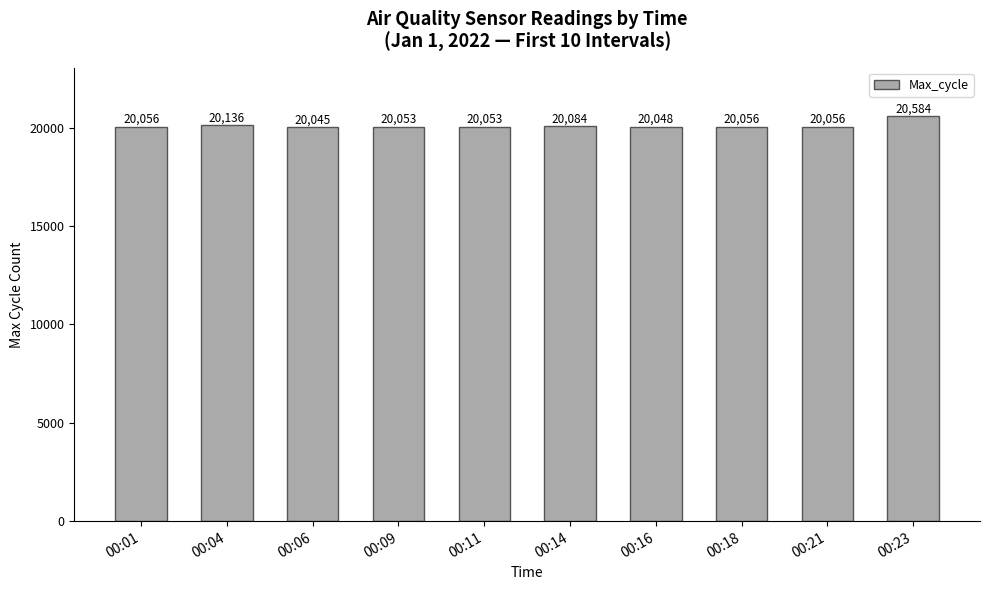

Count the number of categories in the chart.

10